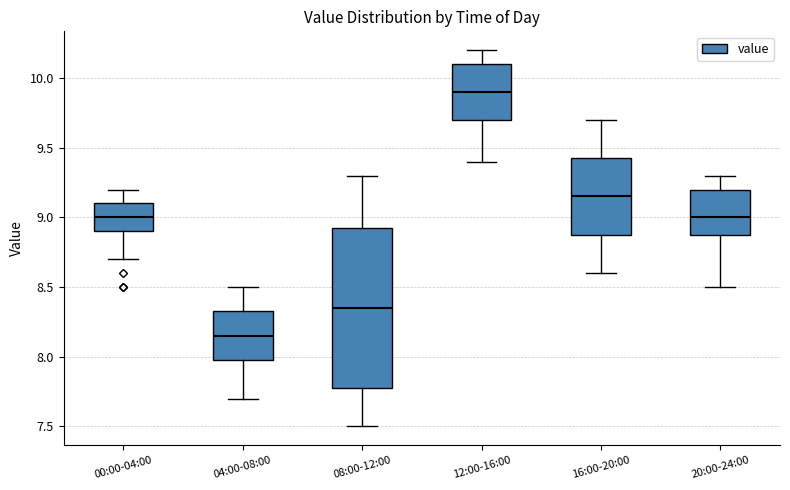

Which box has the highest median line?

12:00-16:00